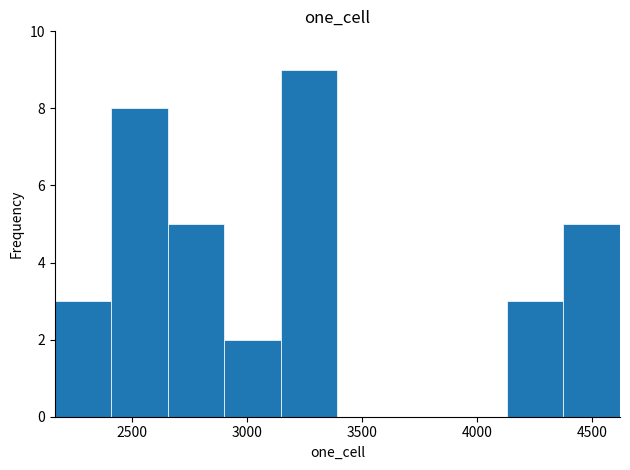

Over which range of the x-axis is the bar tallest?

3150 to 3400